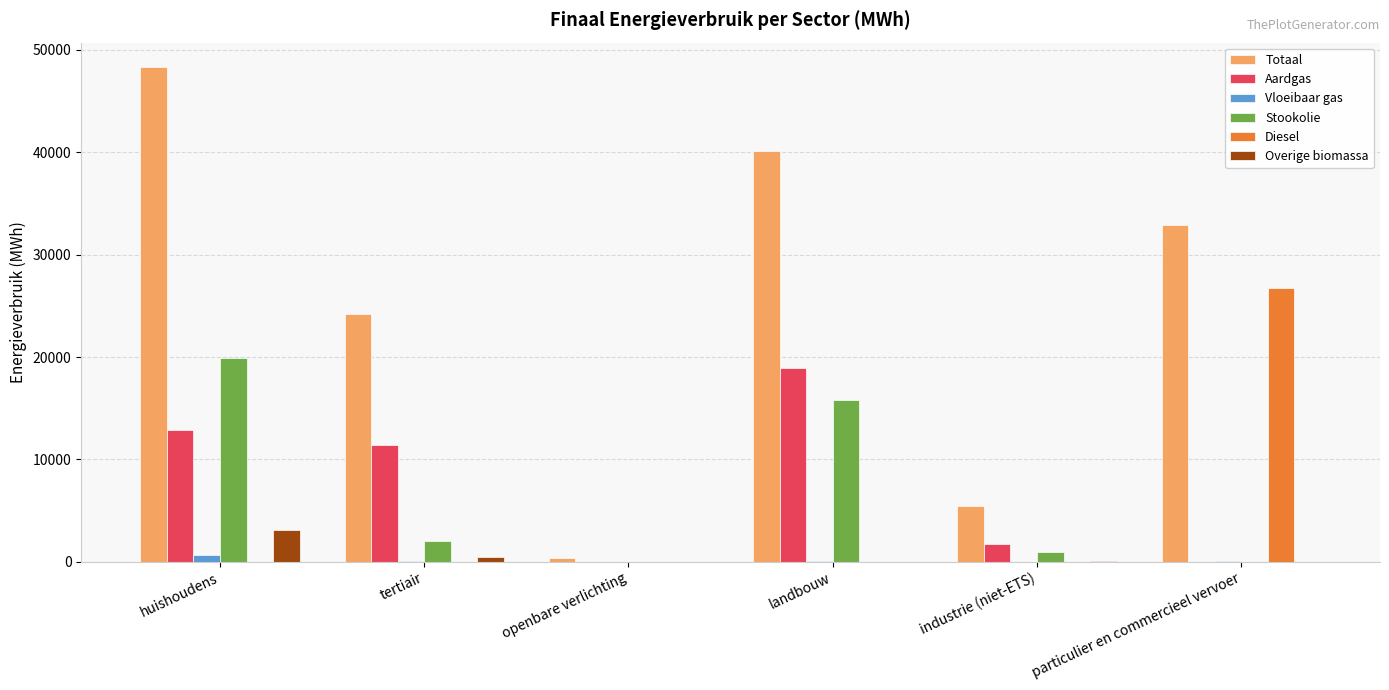

The value of Diesel at landbouw is -15385.2. True or false?

False